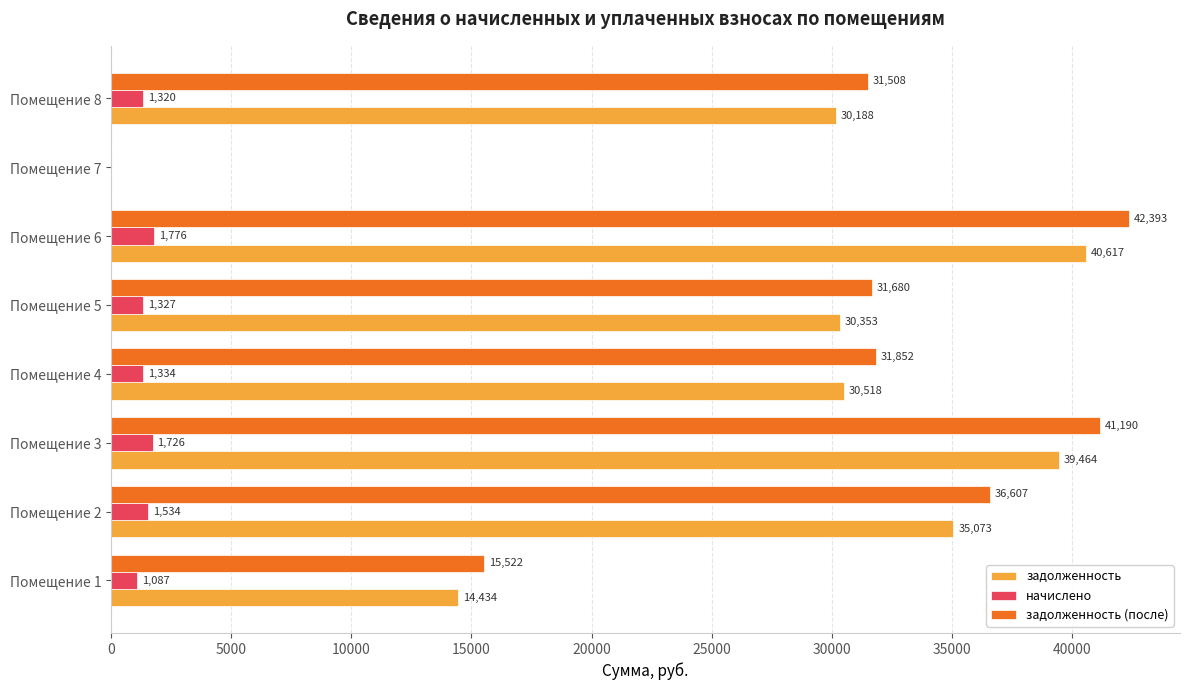

Where is начислено nearest to the value 888?

Помещение 1